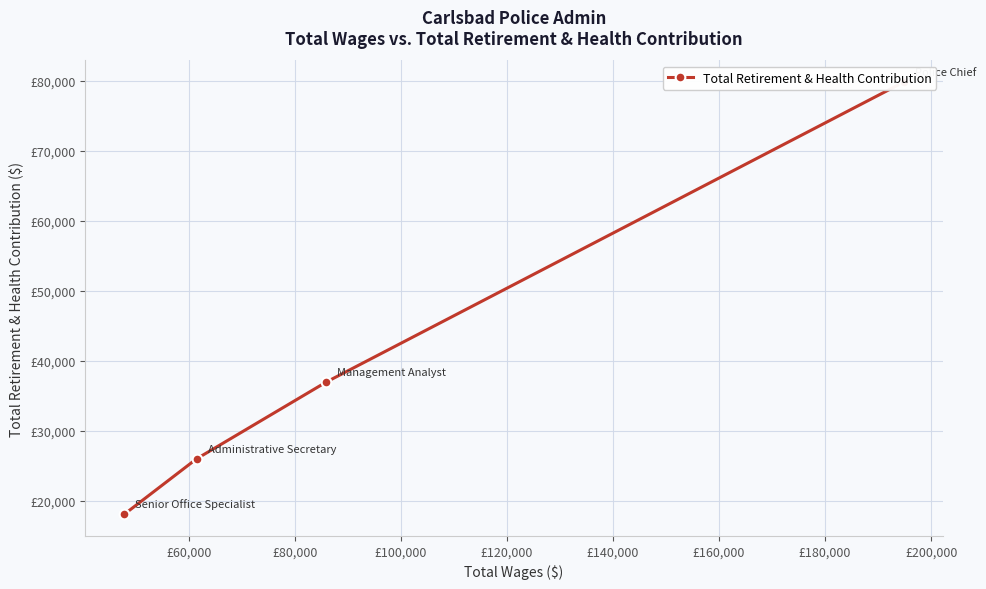

What is the difference between the maximum and minimum values?

61673